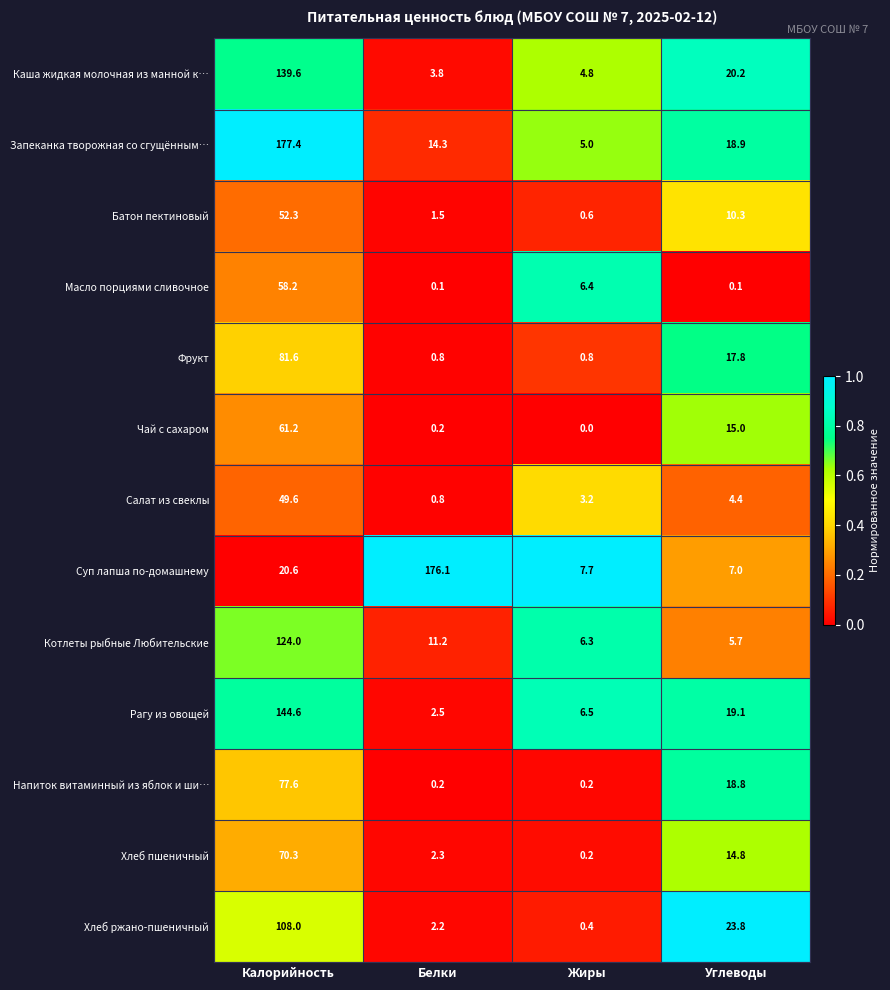

What is the difference between the maximum and minimum values in the Салат из свеклы series?

48.8